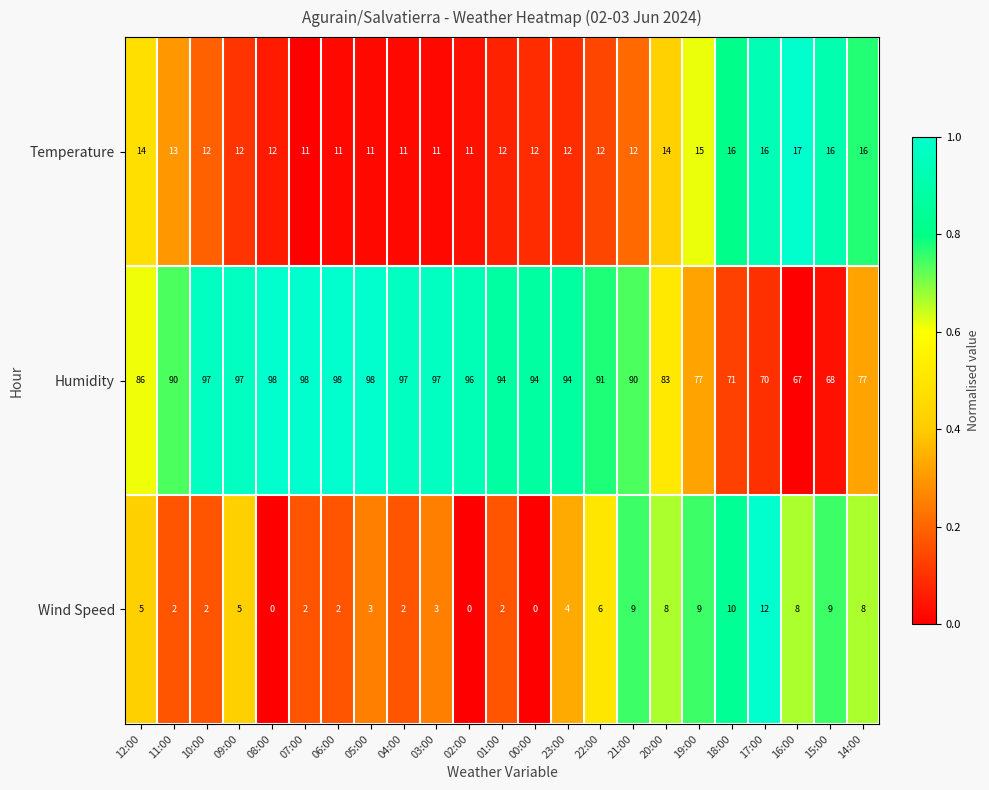

Which series has the widest spread of values?

Humidity